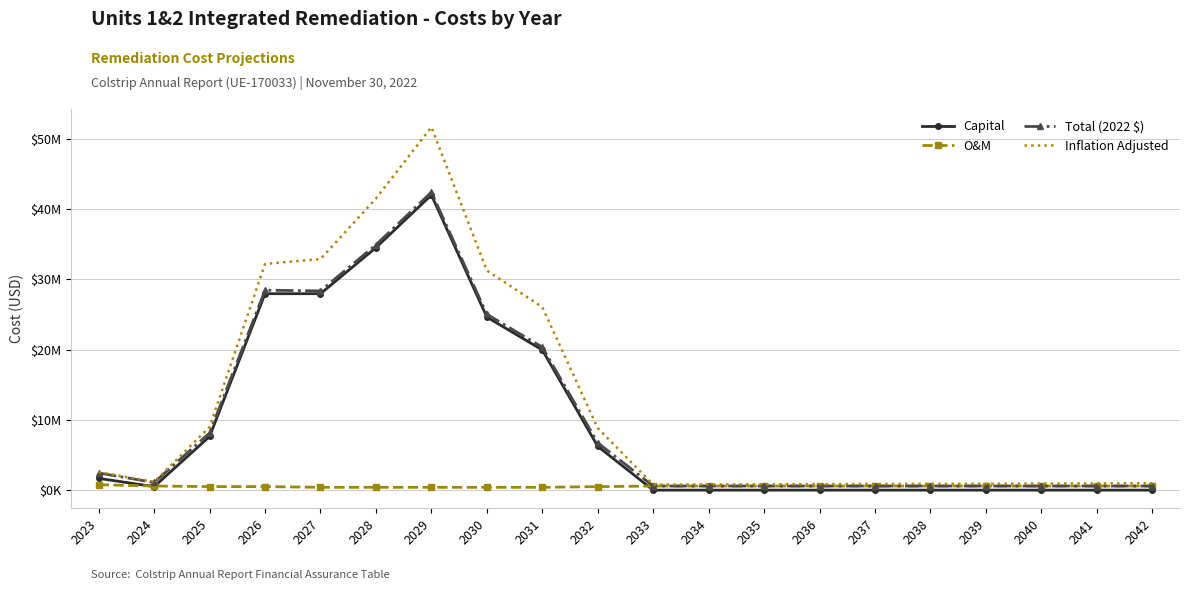

True or false: Total (2022 $) has more than 0 interior local peaks.

True